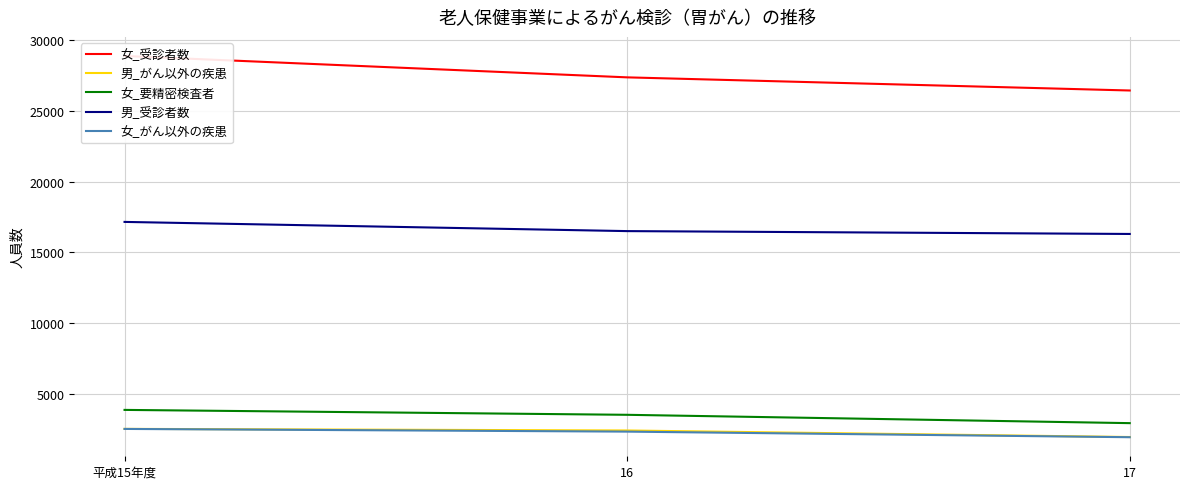

Which has a higher value, 平成15年度 or 17?

平成15年度